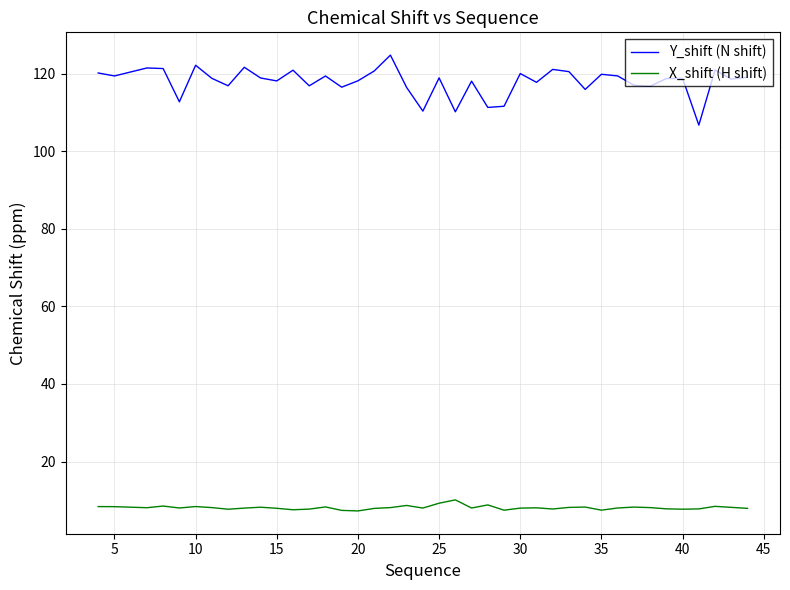

What is the minimum value shown in the chart?

7.3